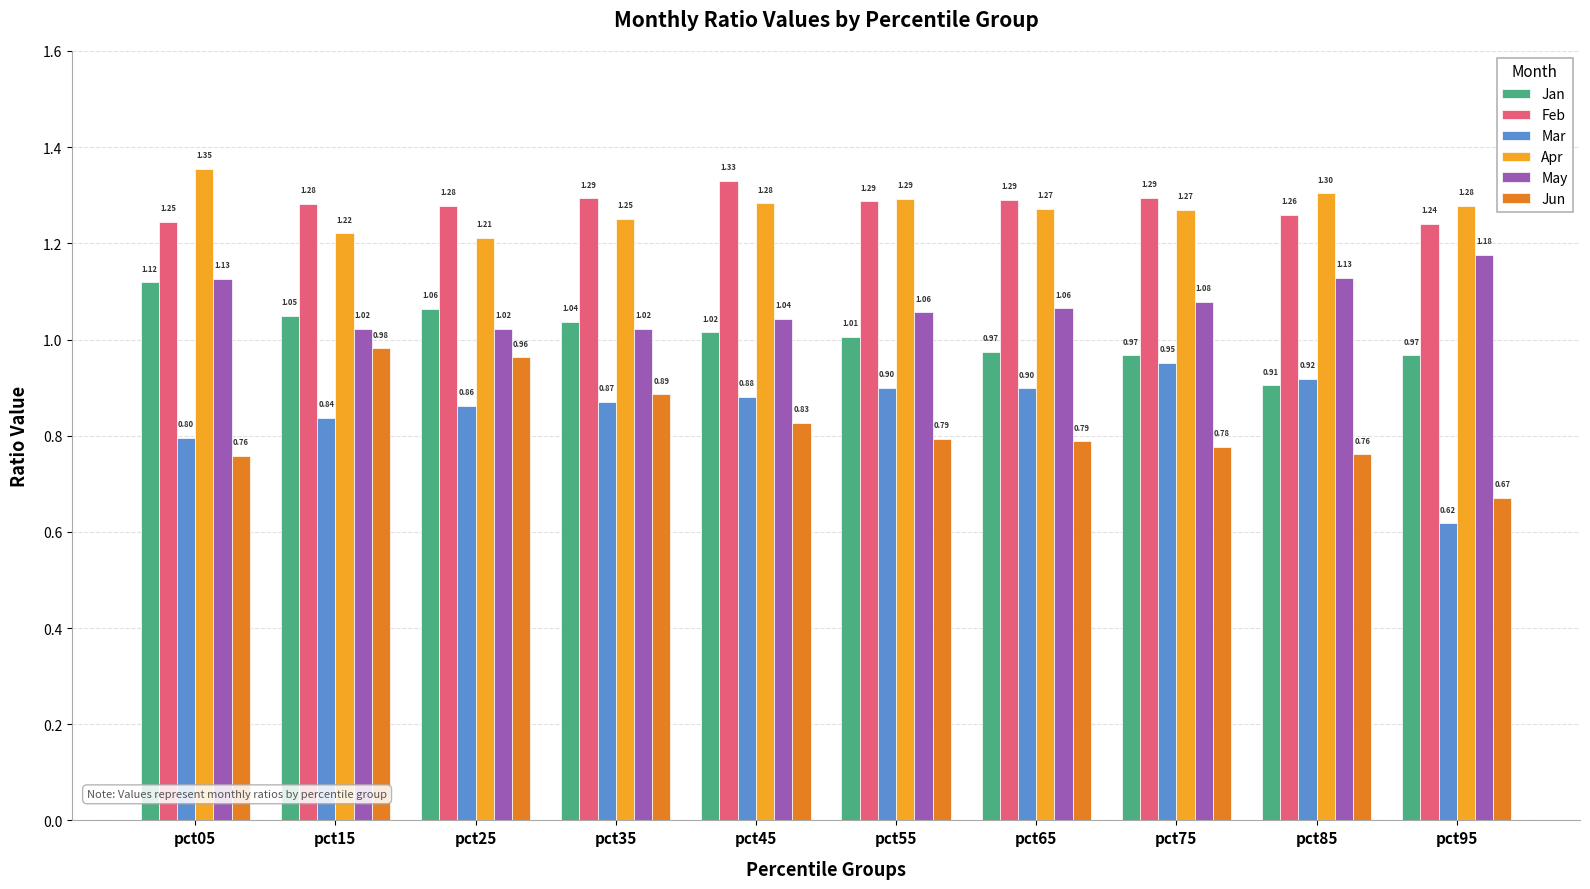

Does the chart contain stacked bars?

No